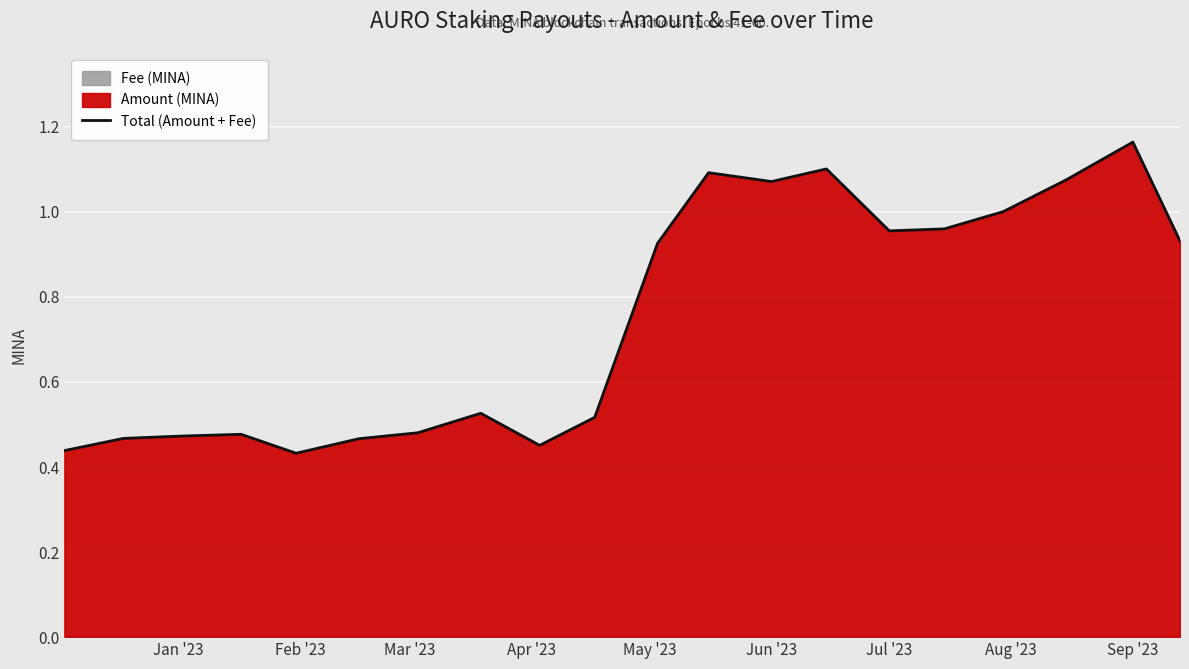

True or false: the data shows 0.4 at Jun '23.

False